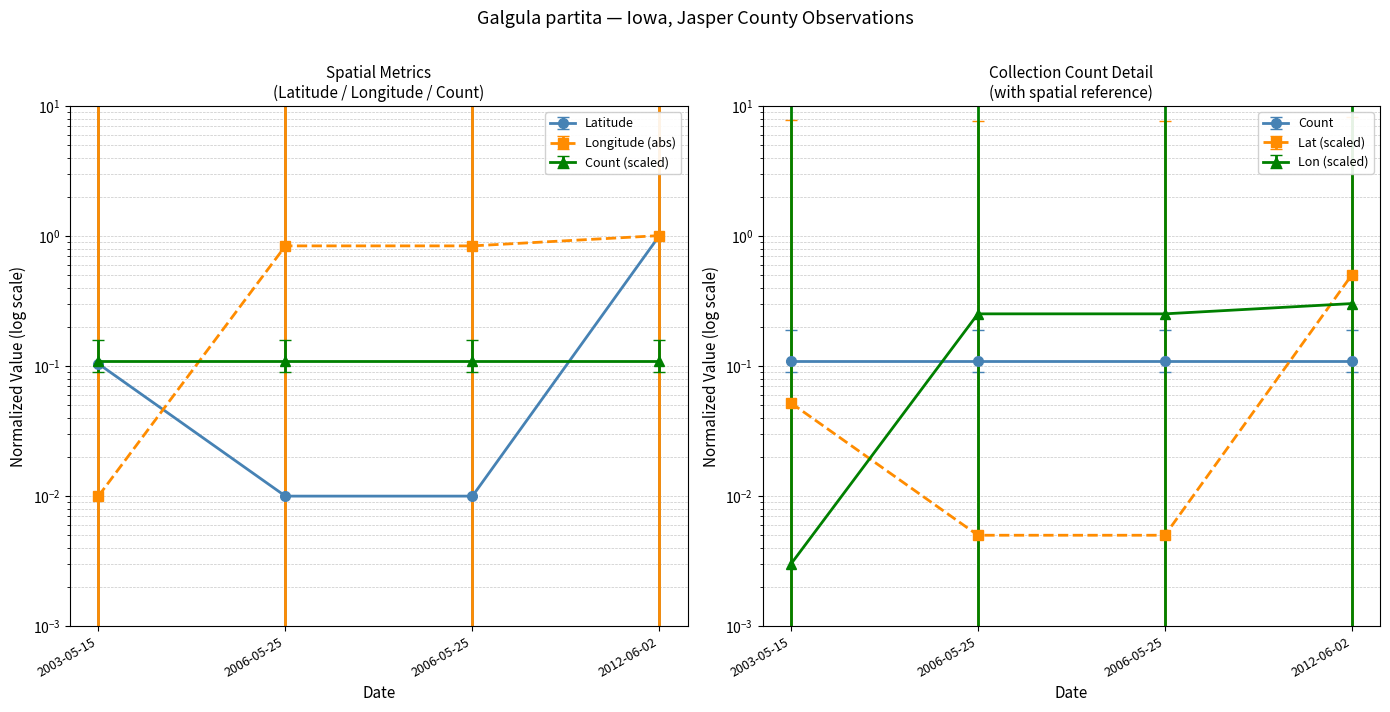

Does the chart display data point markers on the line(s)?

Yes